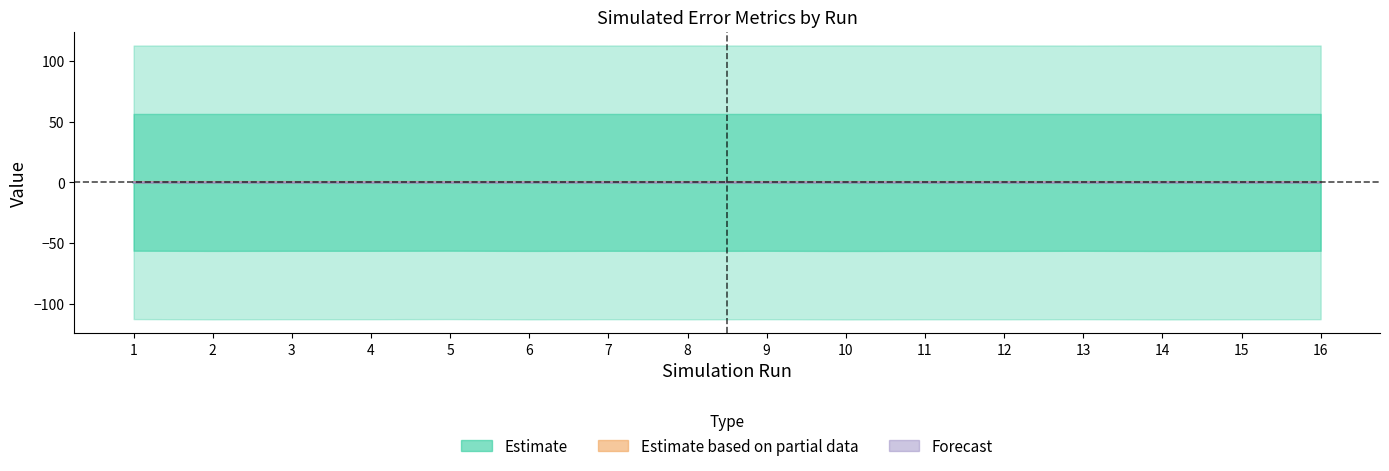

How many interior local valleys does the col_4 series have?

7